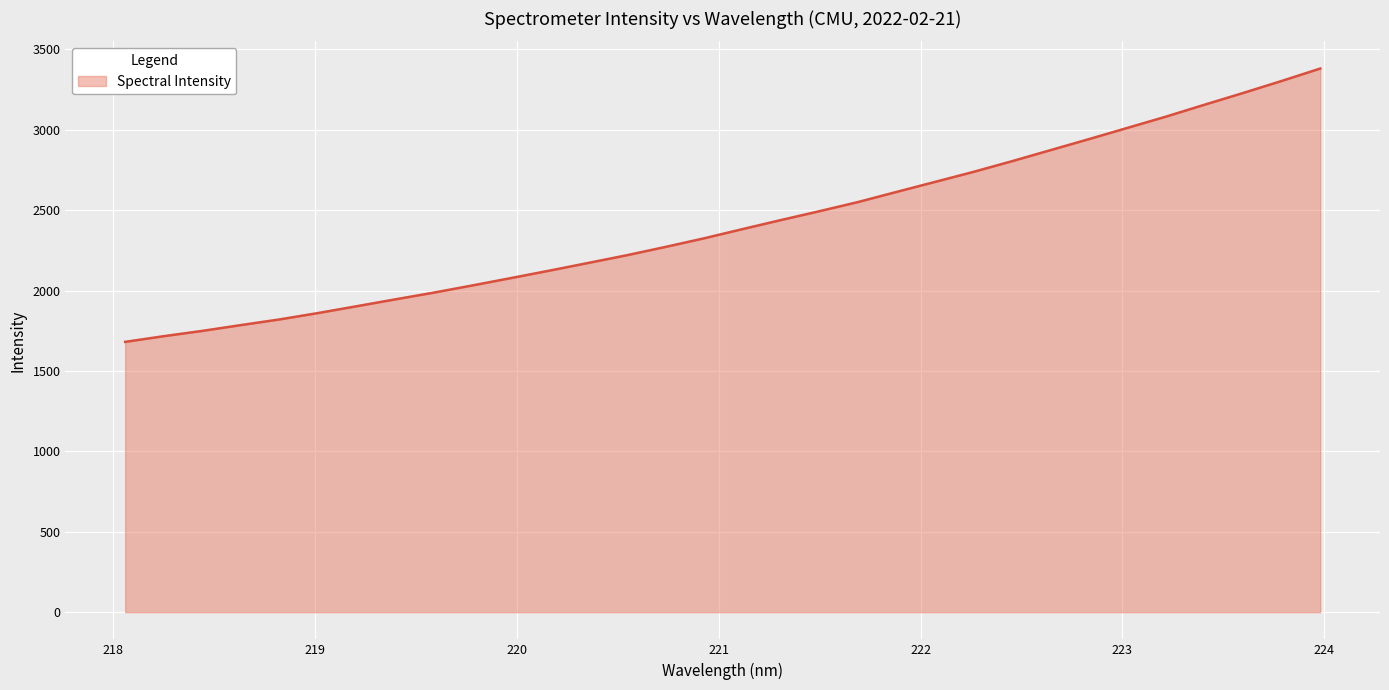

What is the minimum value shown in the chart?

1680.7